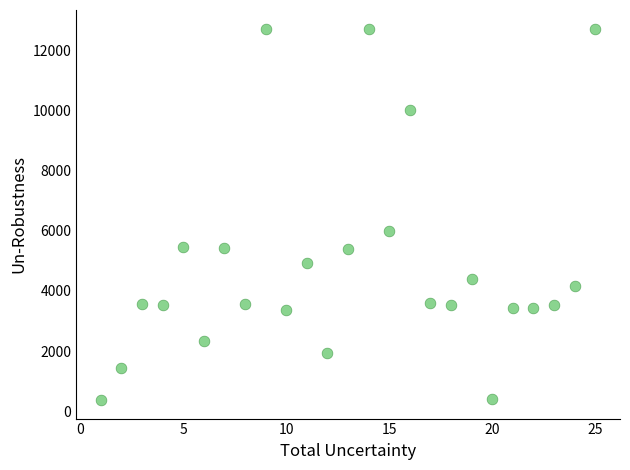

What is the range of Y values (max minus min)?

12348